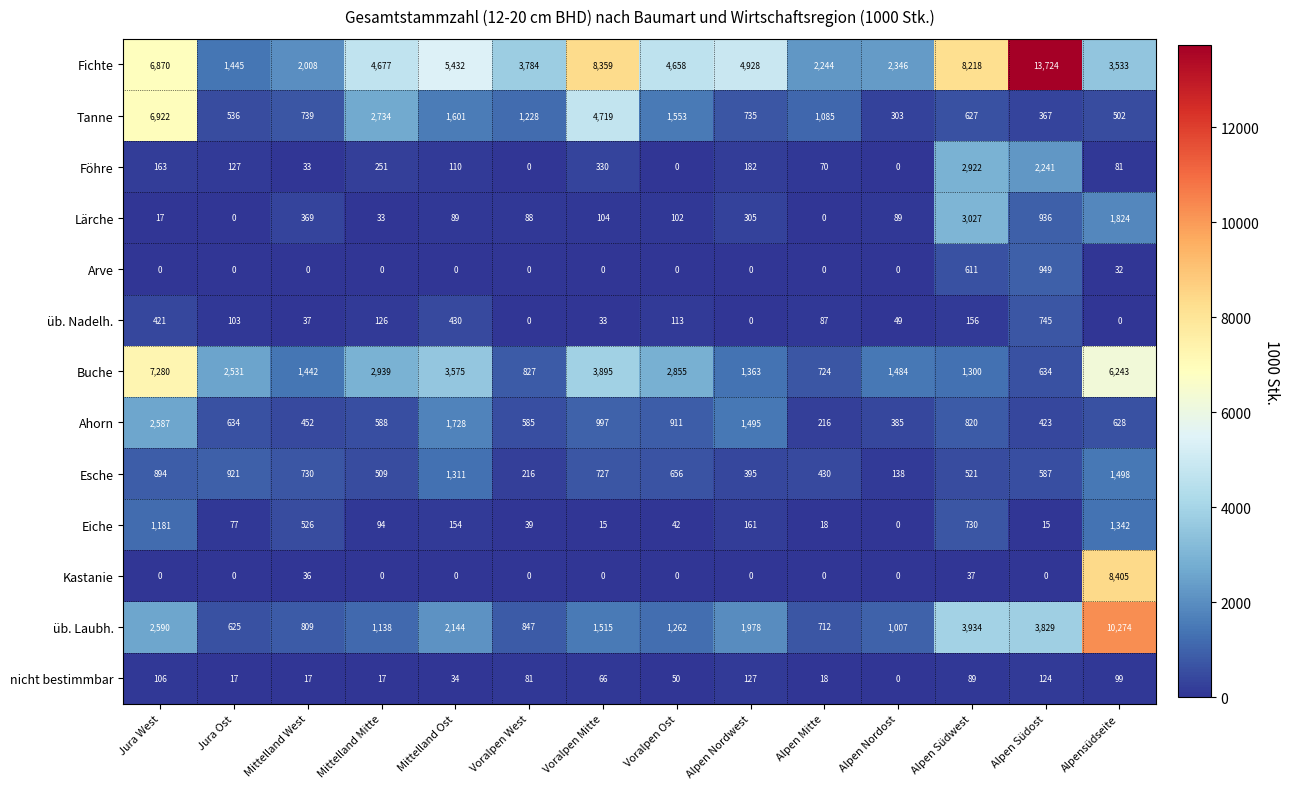

The value of Esche at Alpen Nordost is 138. True or false?

True